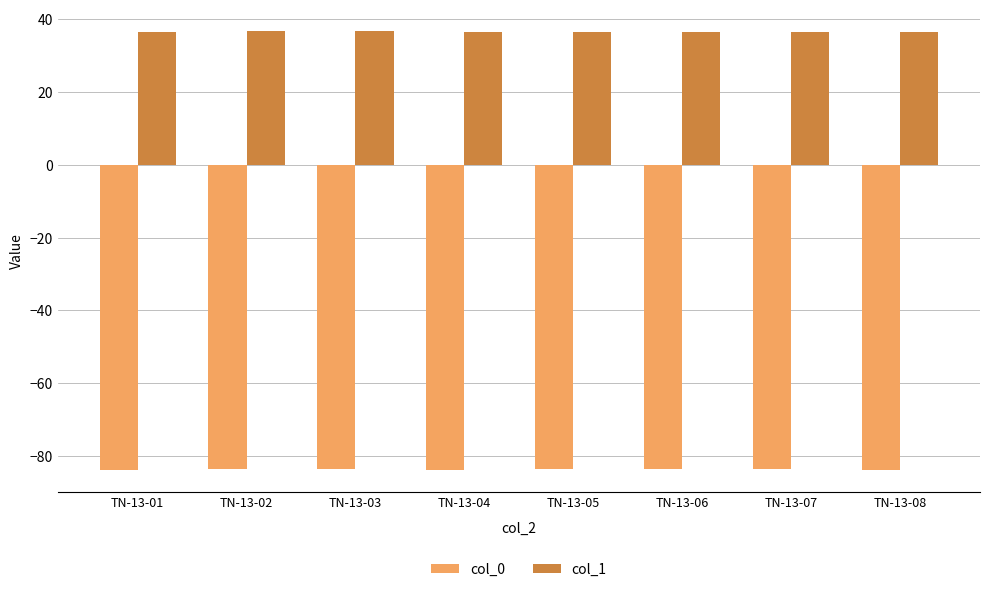

The col_0 series shows -83.6 at TN-13-06. True or false?

True